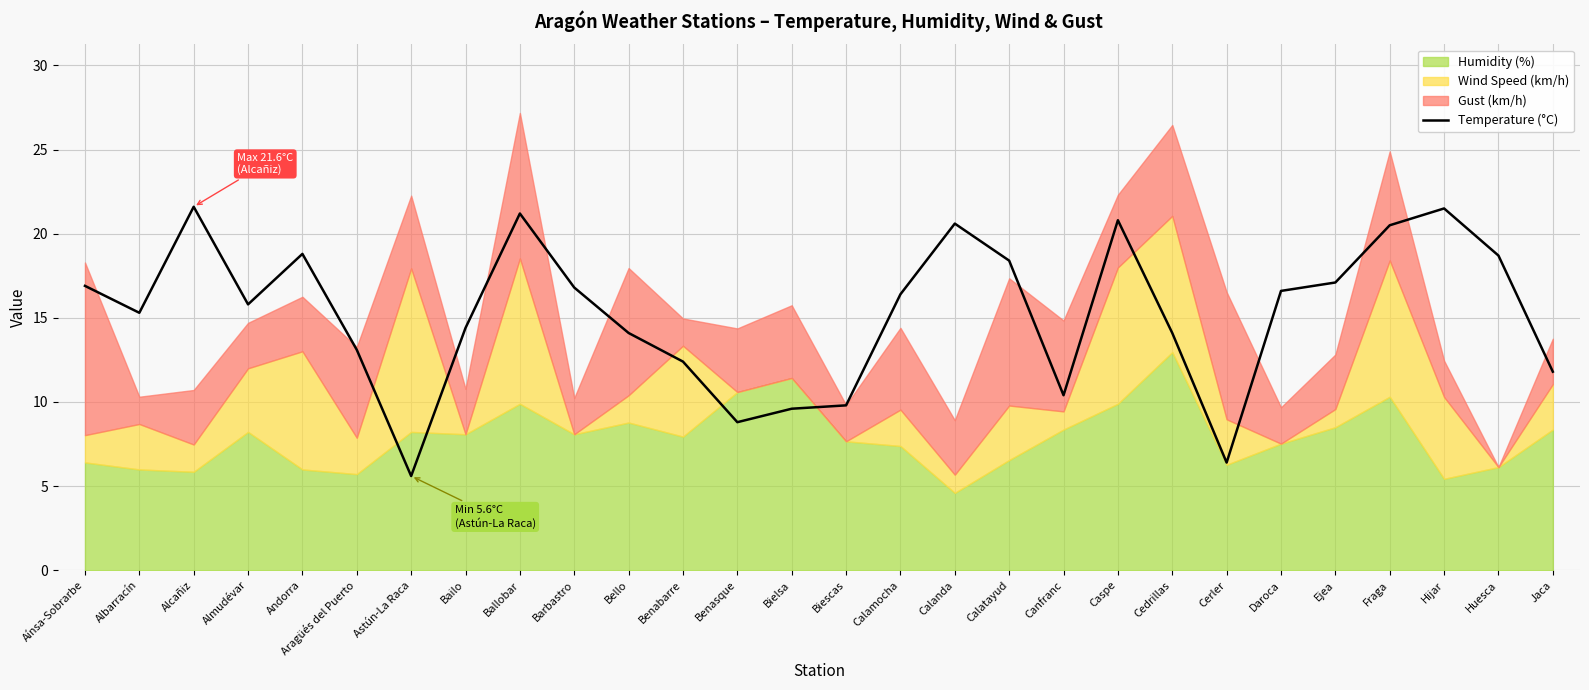

What value does the Temperature (°C) series have at Cerler?

6.4